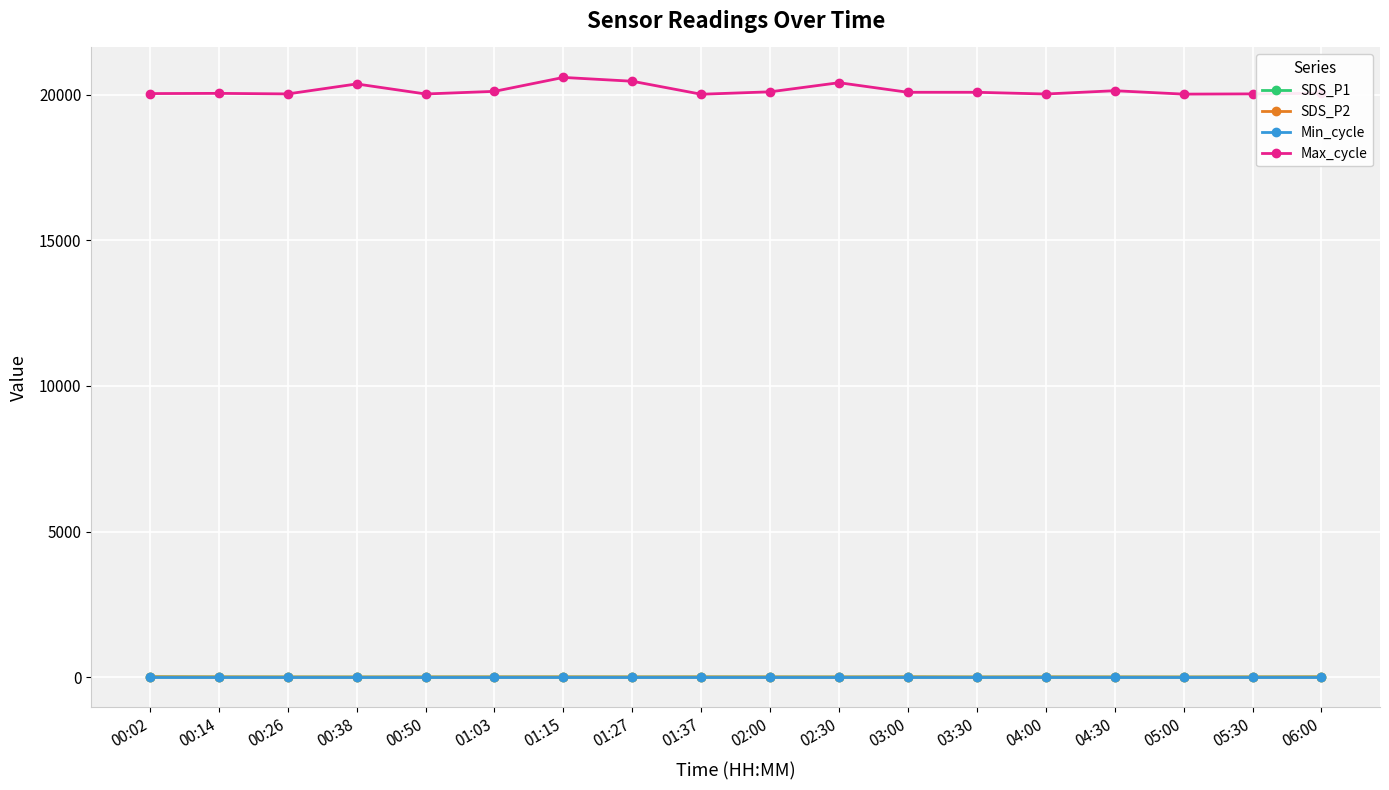

What is the maximum value shown in the chart?

20586.0